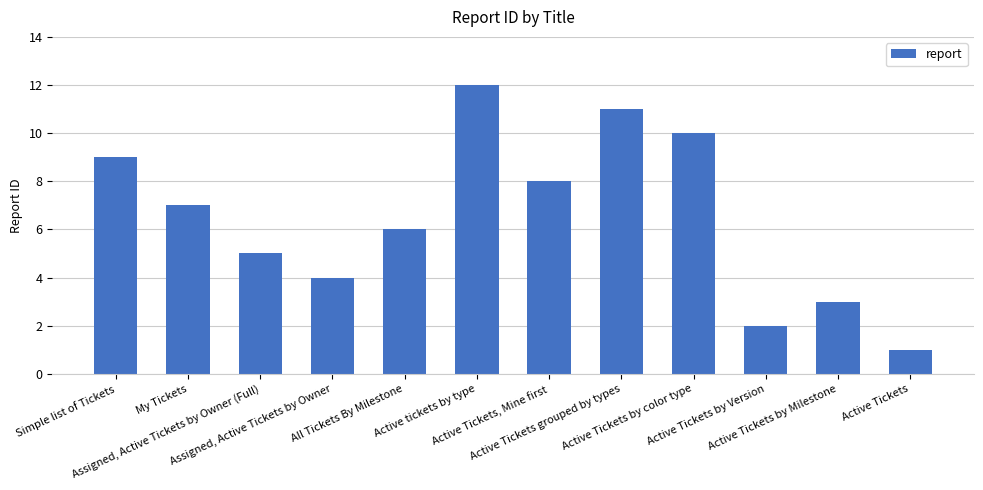

Where is the data nearest to the value 6?

All Tickets By Milestone